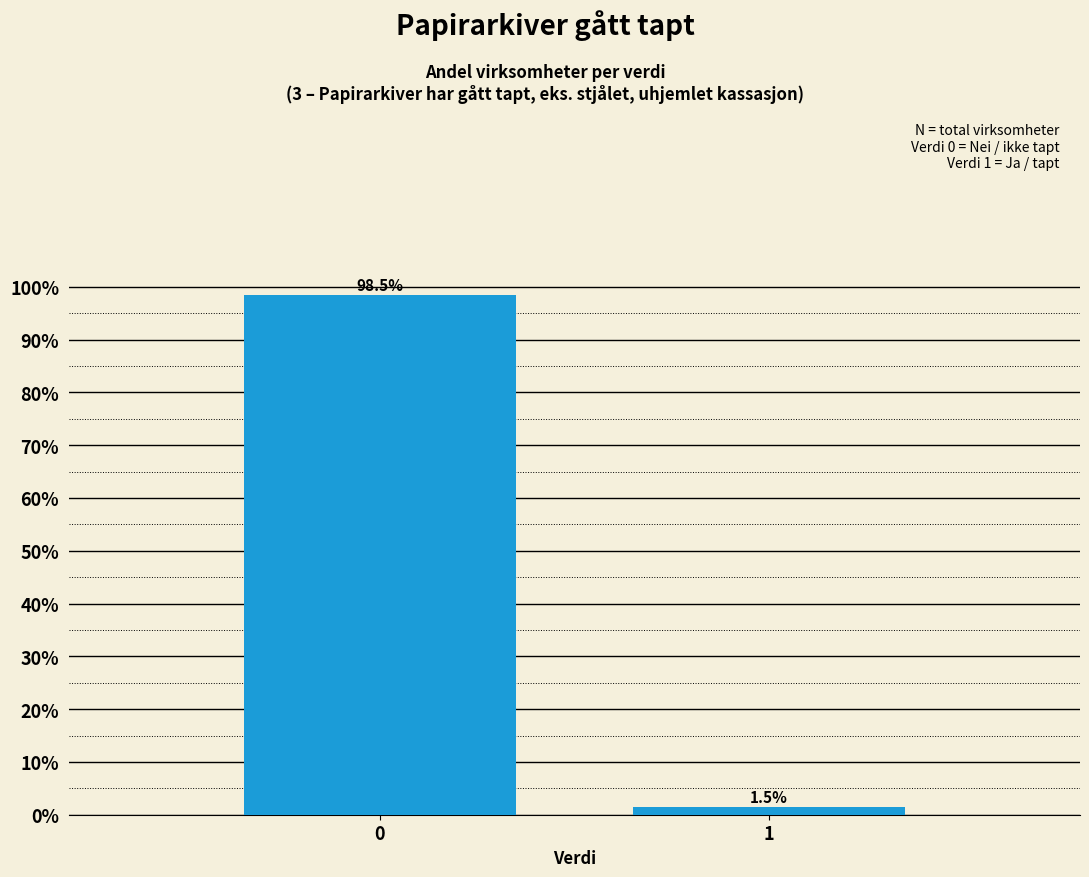

Reading left to right, extract all data points from this chart.

0=98.5	1=1.5